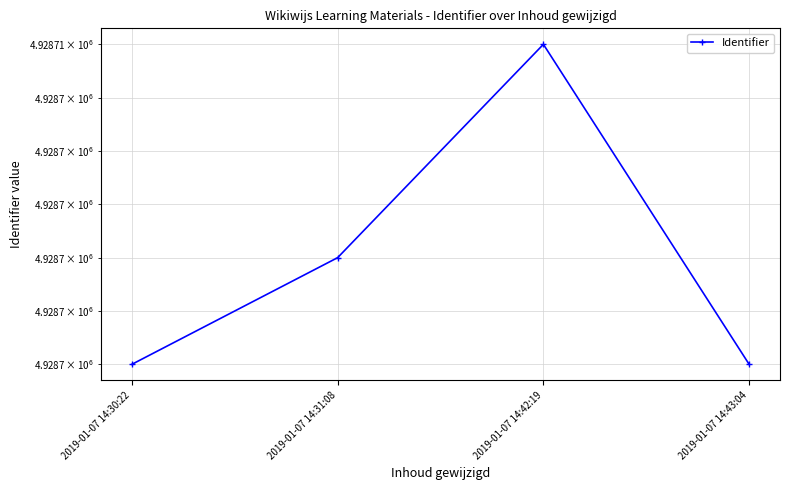

What is the maximum value shown in the chart?

4928706